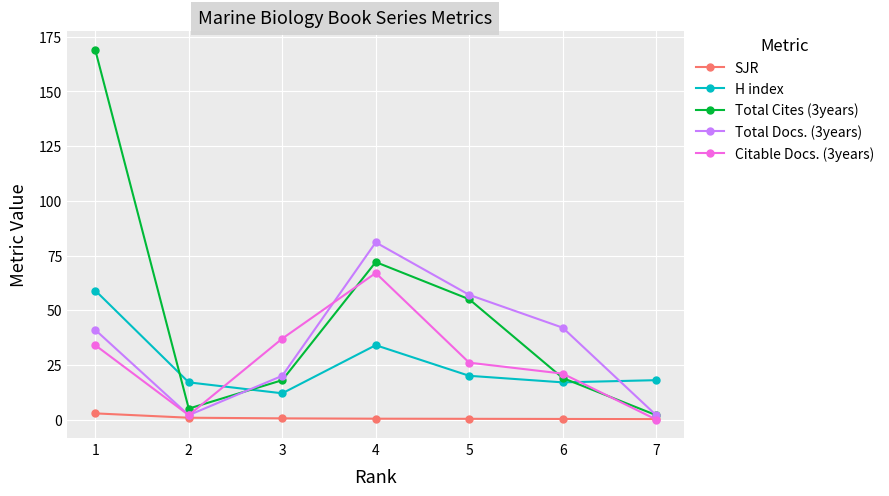

Where do H index and Total Docs. (3years) first cross each other?

2 and 3